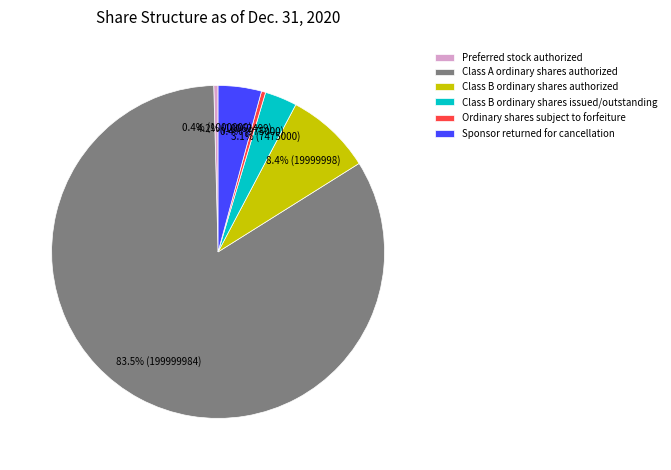

What percentage is NOT represented by Class B ordinary shares issued/outstanding?

96.9%